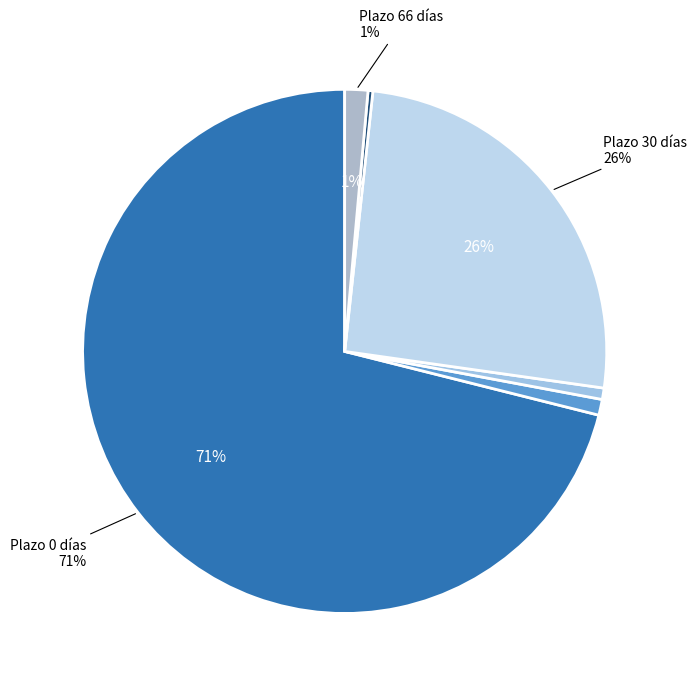

How many slices are in this pie chart?

6